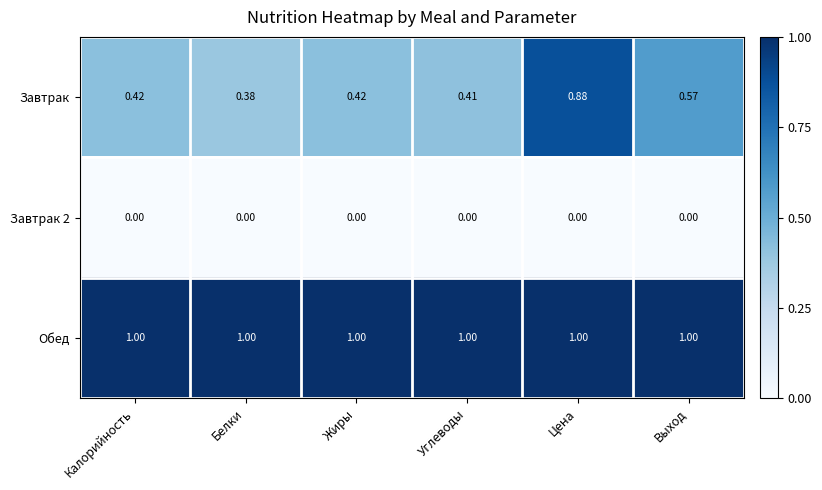

Rank the series by their average value, from lowest to highest.

Завтрак 2, Завтрак, Обед